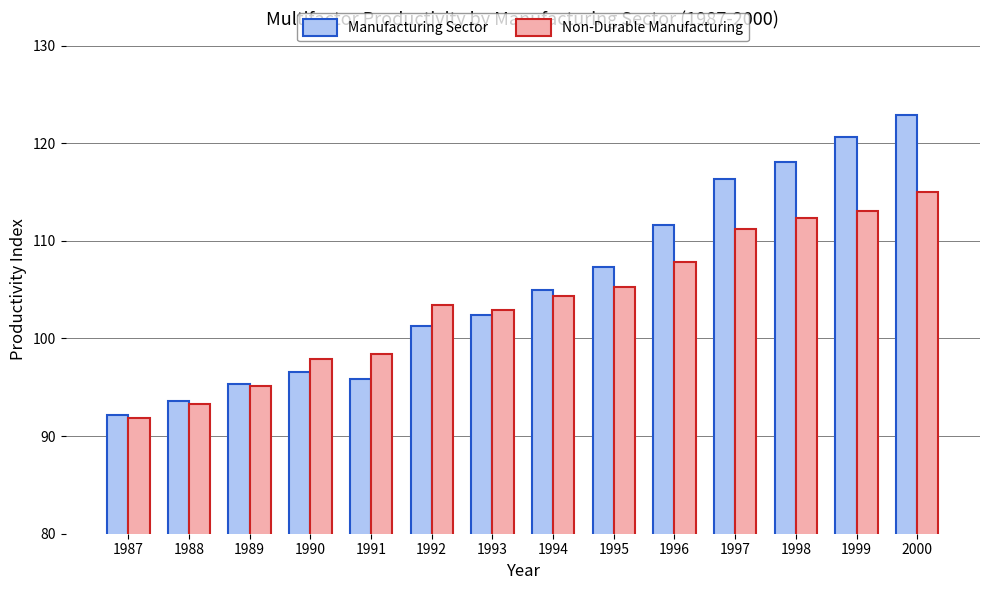

What is the sum of all Non-Durable Manufacturing values?

1451.7